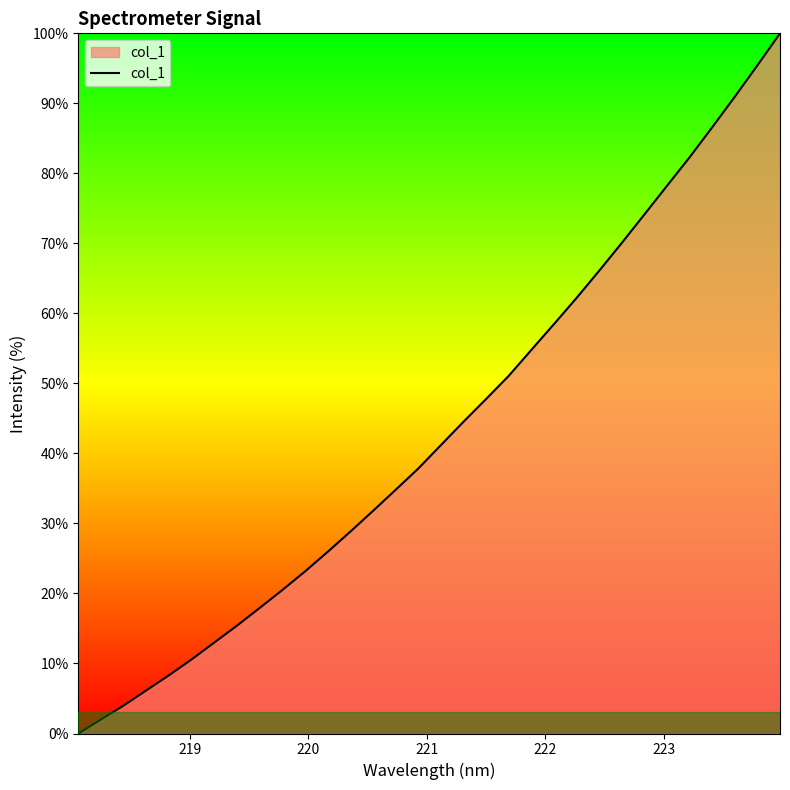

True or false: there are more than 2 points higher than both neighbors.

False